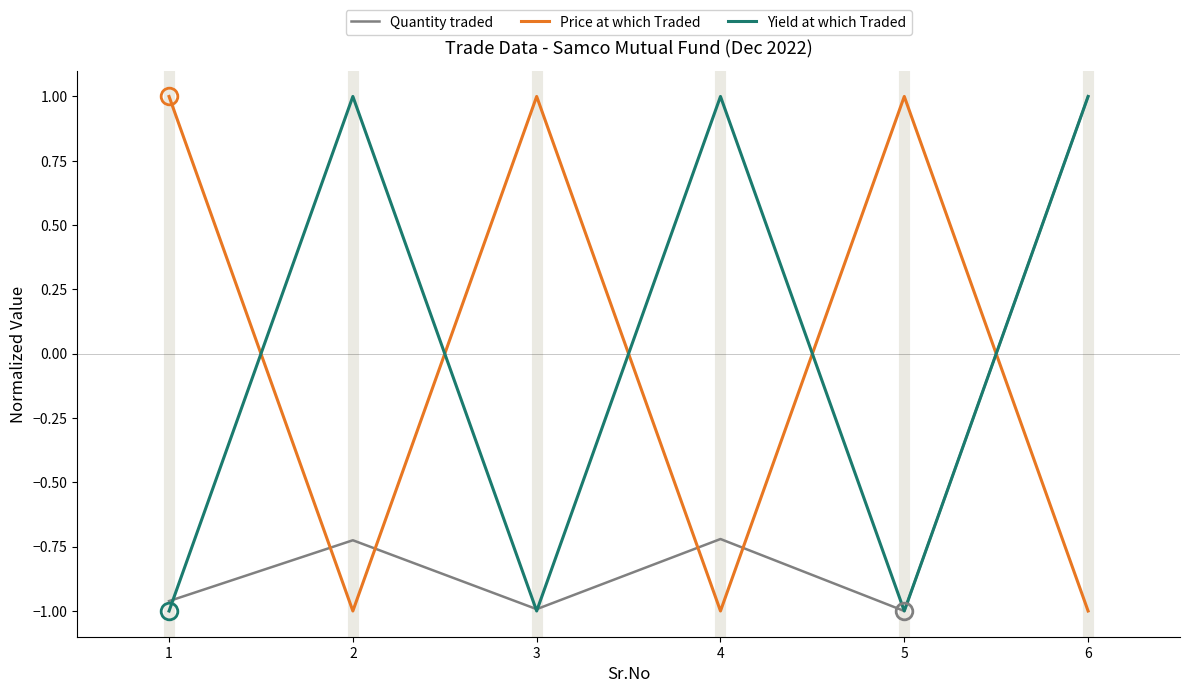

At which category is the sum across all series the highest?

6